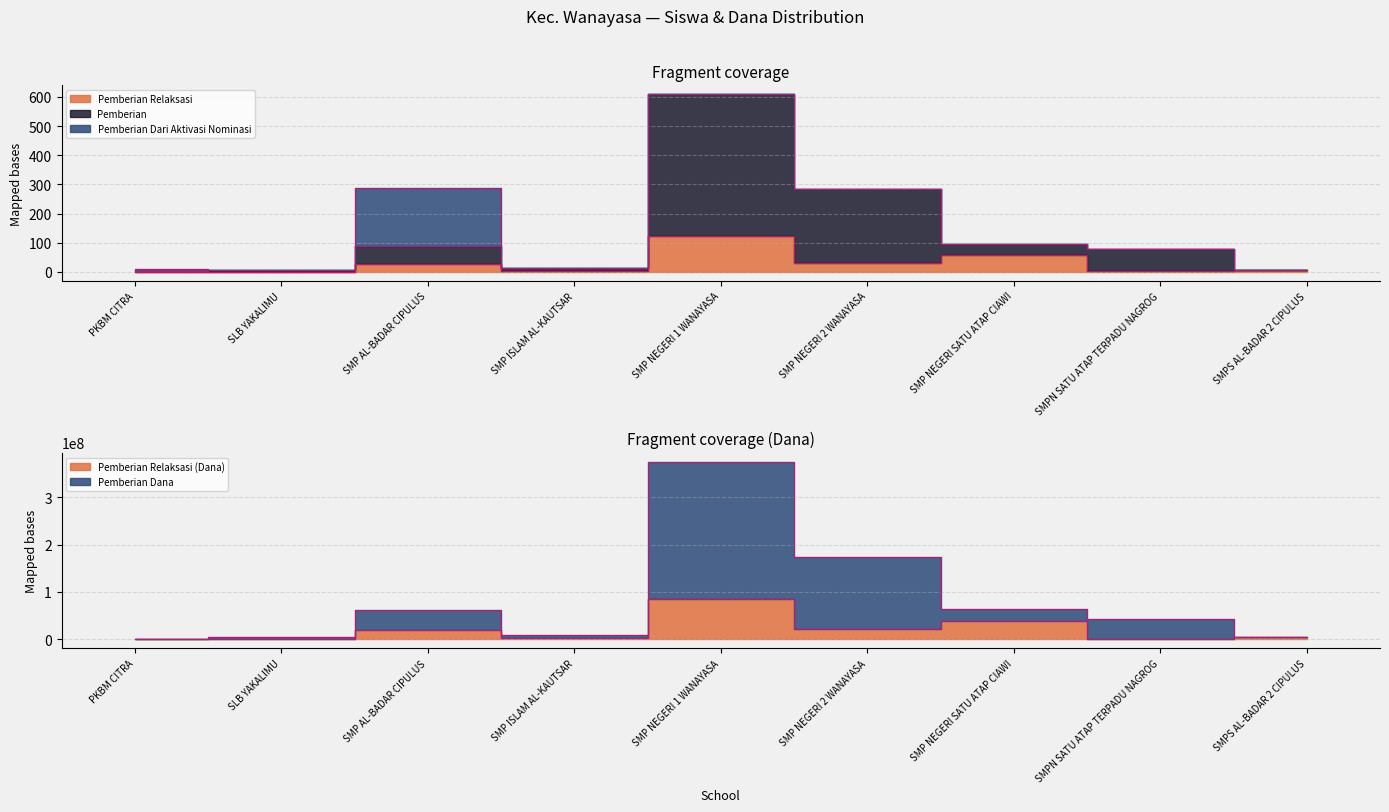

What is the total value across all series at SMP NEGERI 1 WANAYASA?

460875731